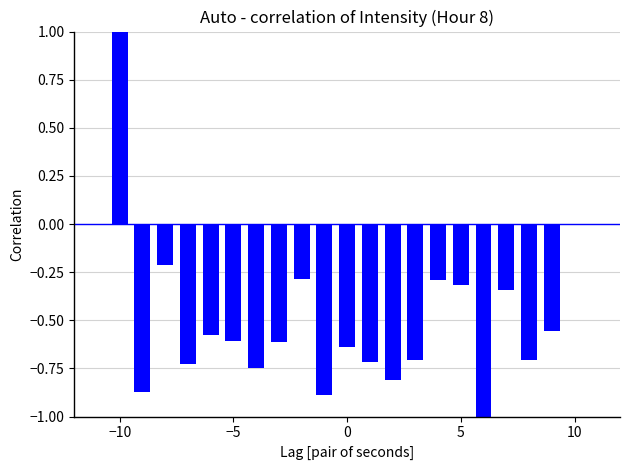

What is the greatest value displayed?

1.0